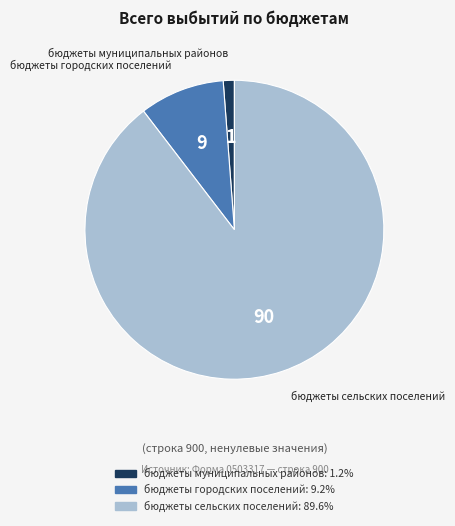

Does бюджеты сельских поселений represent more than half of the total?

Yes